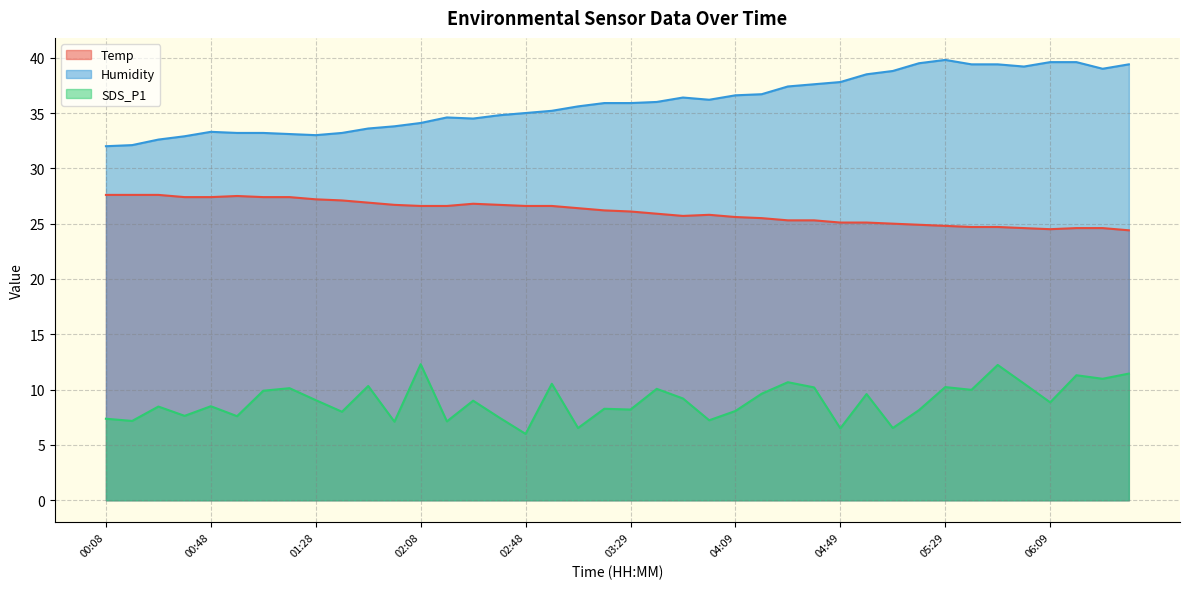

How many values in the Temp series are below 26?

19